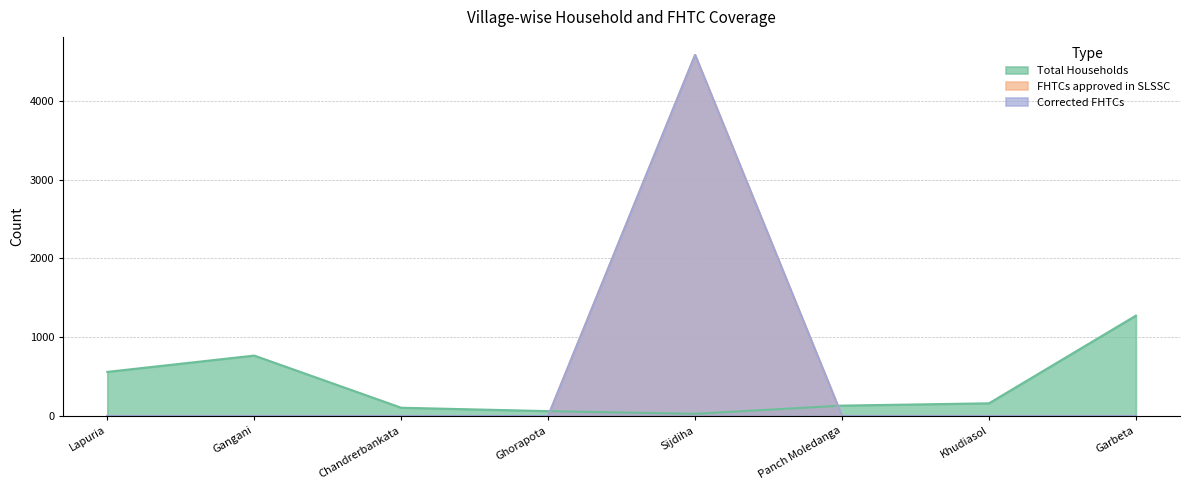

What is the sum of all Corrected FHTCs values?

4583